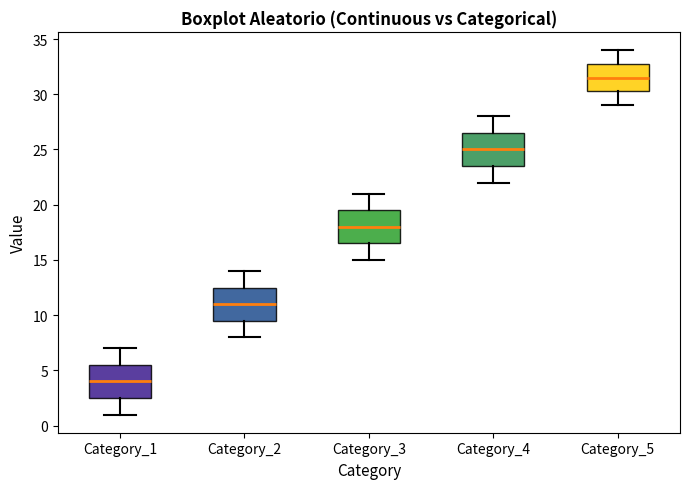

Where does the upper whisker of the box for Category_4 end on the y-axis? The values are not printed on the chart, so give them approximately, as read against the axis.

28.0